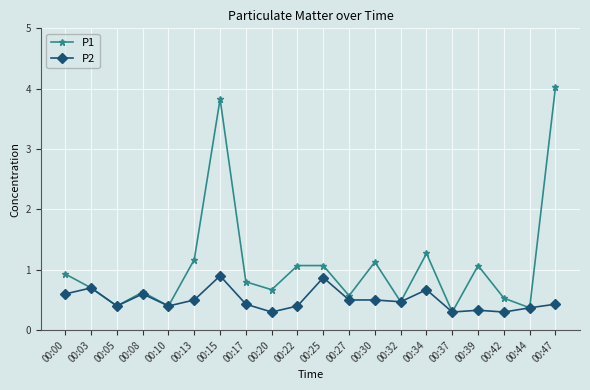

What is the sum of all P1 values?

21.4